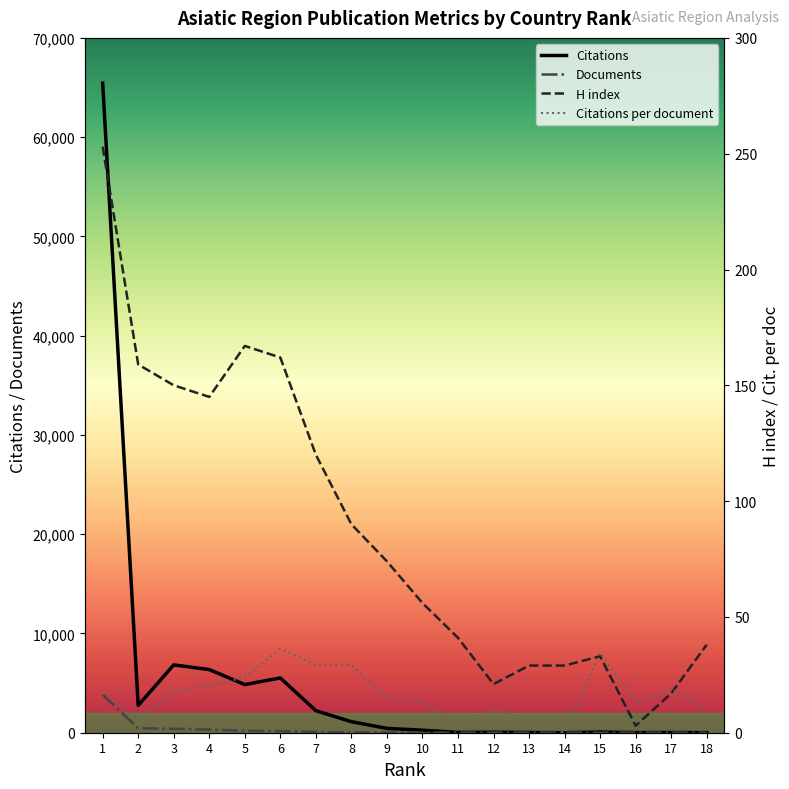

At which label does Documents reach its minimum?

16